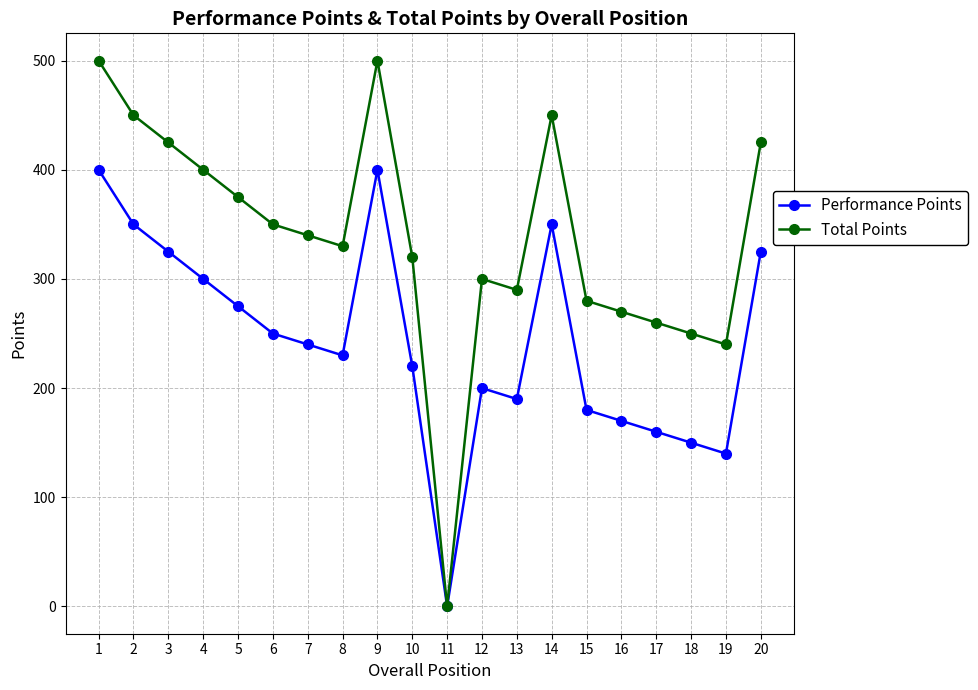

True or false: Performance Points has more than 2 points higher than both neighbors.

True